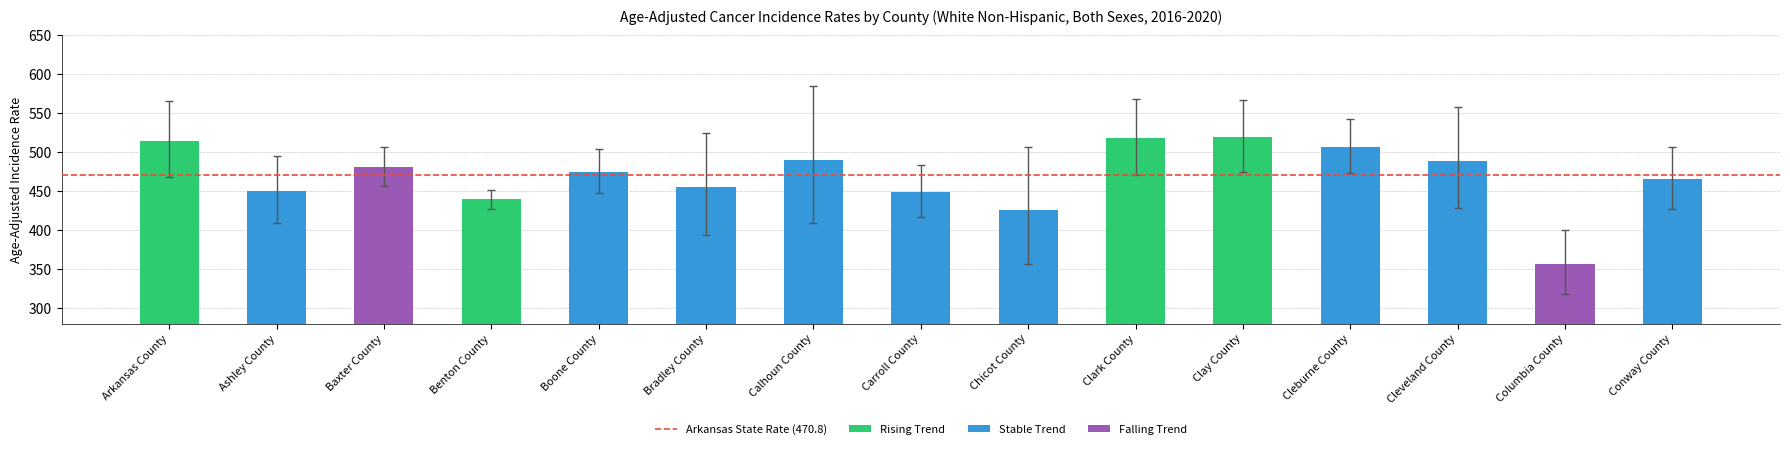

How many values in the upper_ci series are below 506?

5